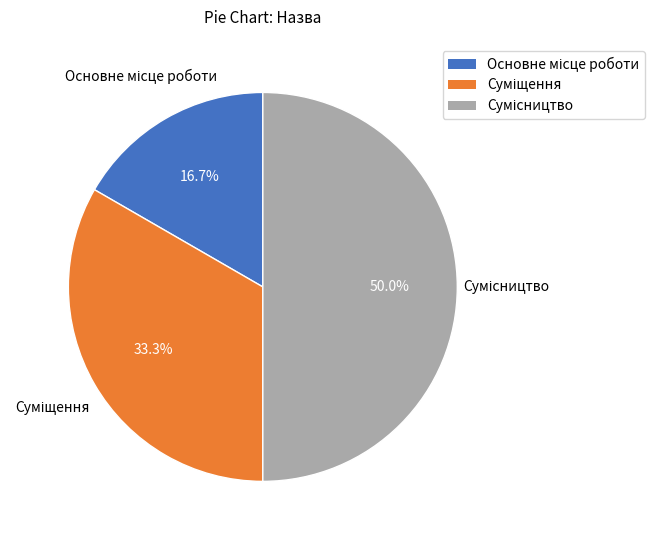

How many segments does this pie chart have?

3